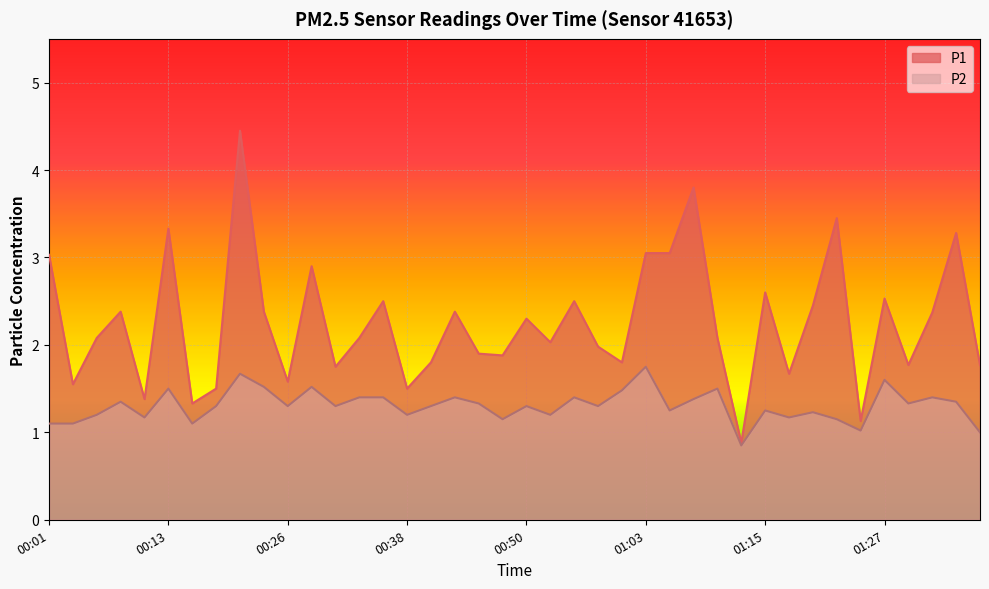

How many lines are shown in the chart?

2